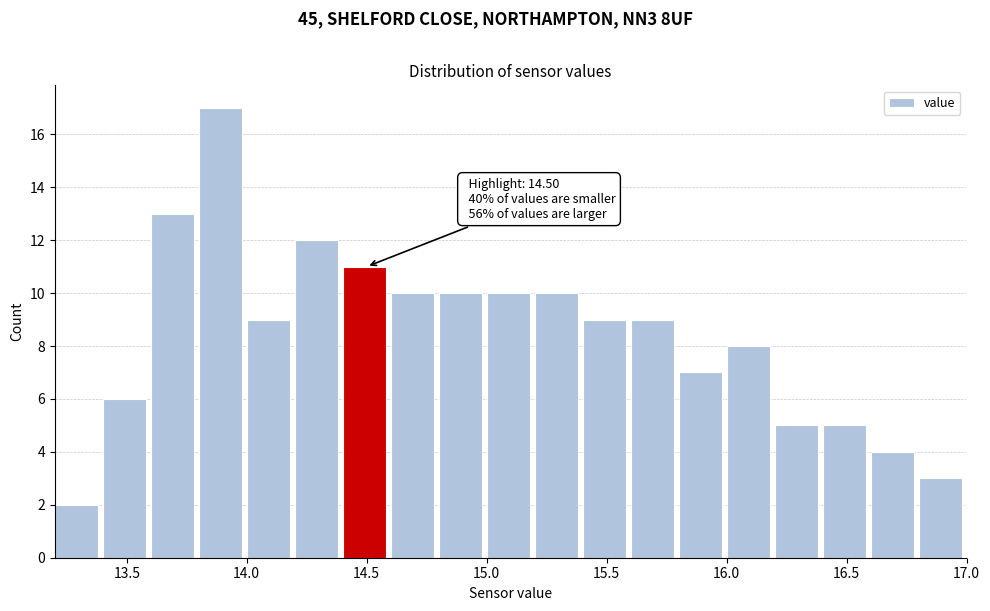

Over which range of the x-axis is the bar tallest?

13.8 to 14.0